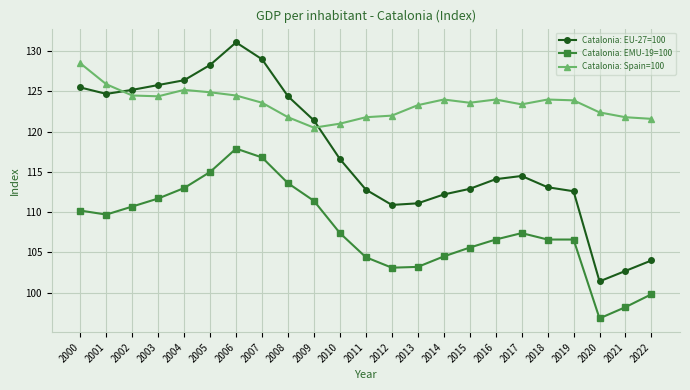

How many lines are shown in the chart?

3